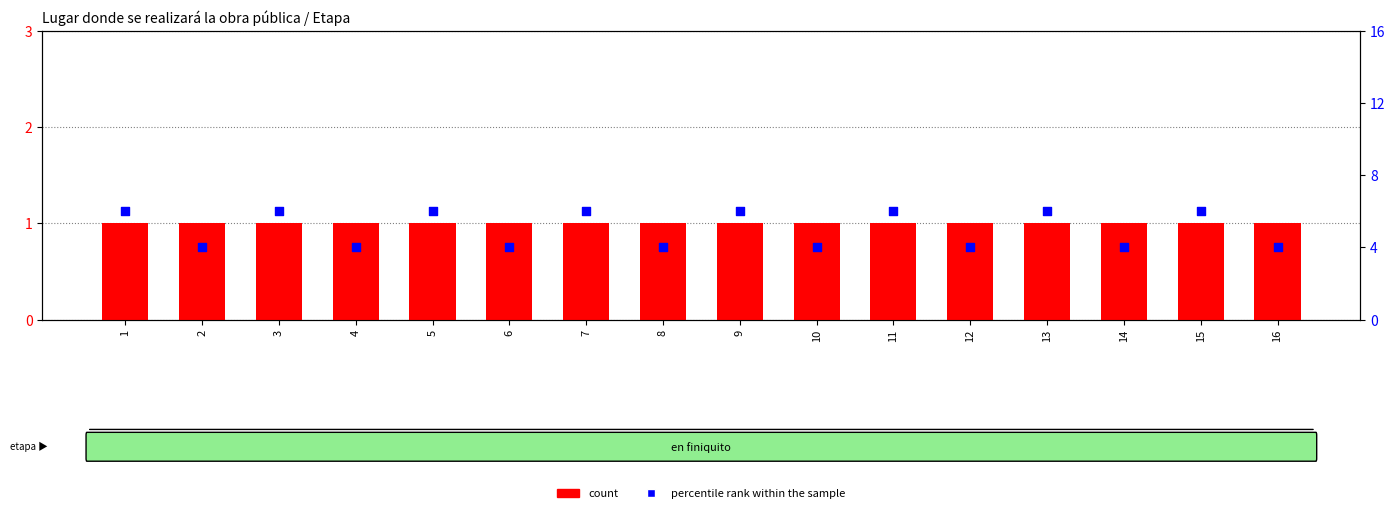

What are all the series names shown in the legend?

count, percentile rank within the sample